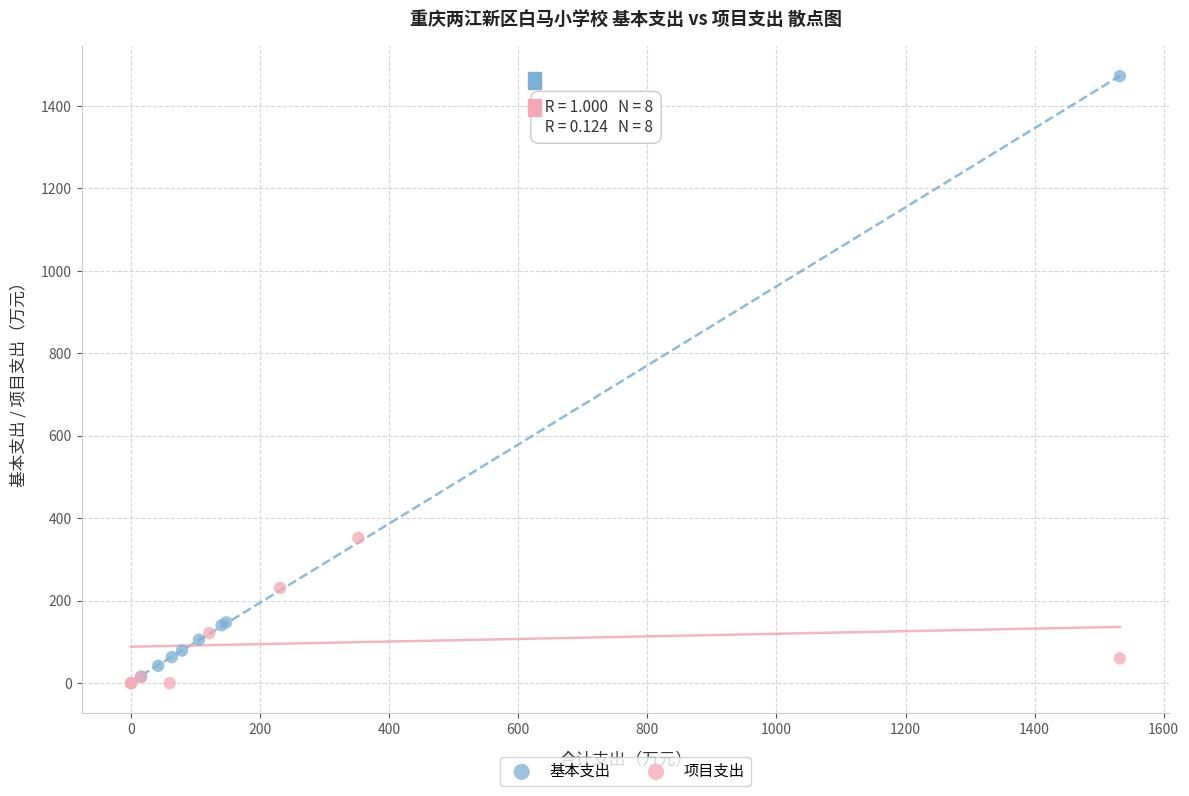

What are all the series names shown in the legend?

基本支出, 项目支出